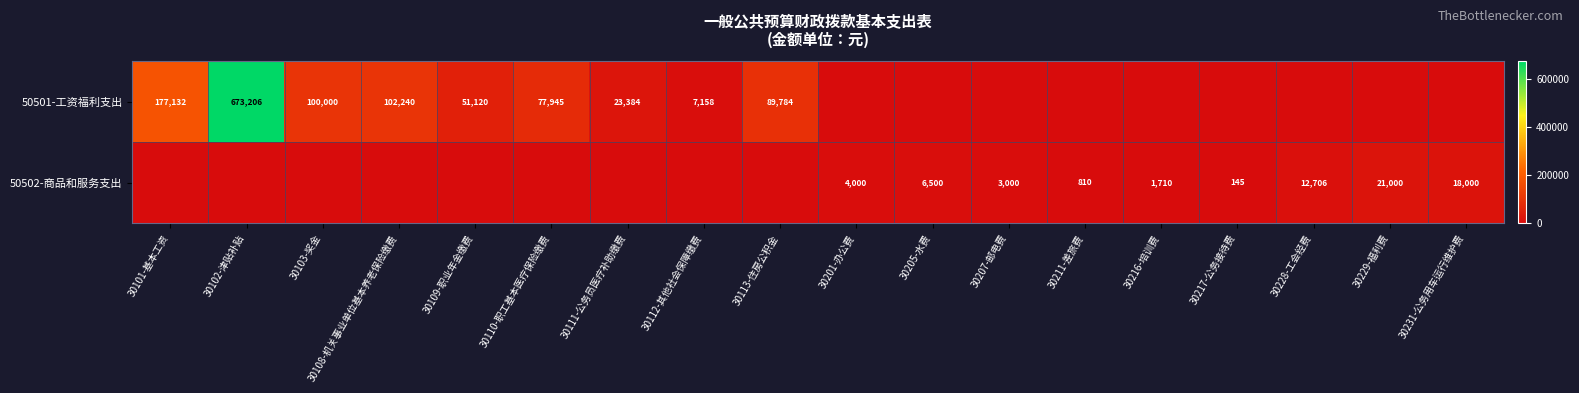

True or false: 50502-商品和服务支出 has a value of 21000 at 30229-福利费.

True